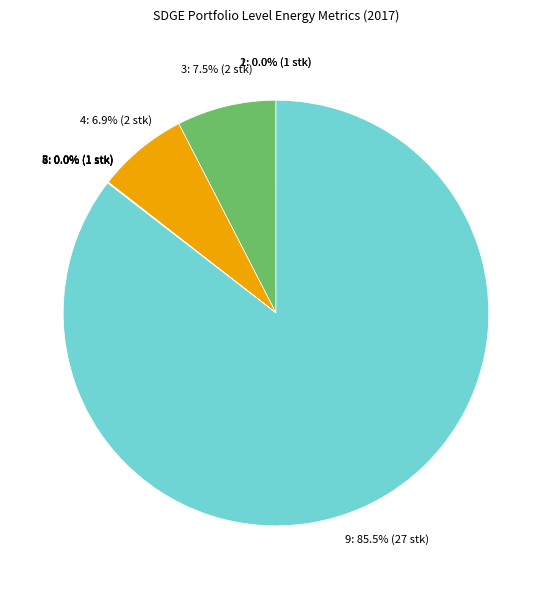

Does any single category account for the majority?

Yes